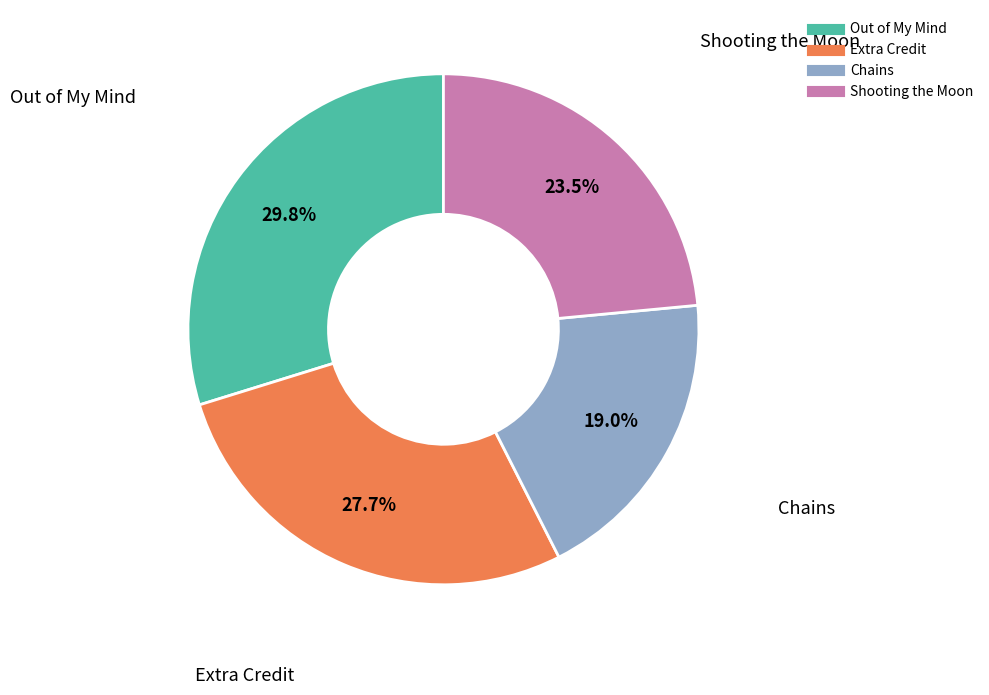

To the nearest percent, what is the difference between the largest and smallest slice percentages?

11%